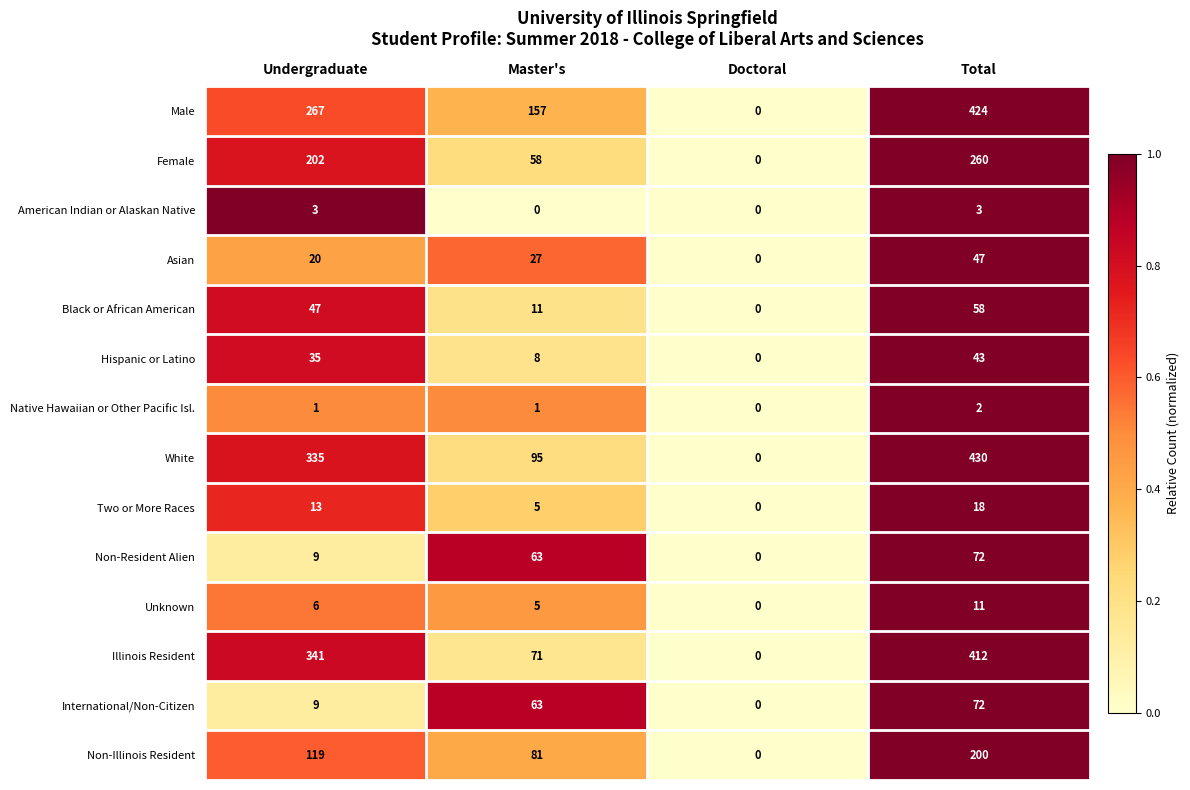

What is the sum of the Asian values at Doctoral and Master's?

27